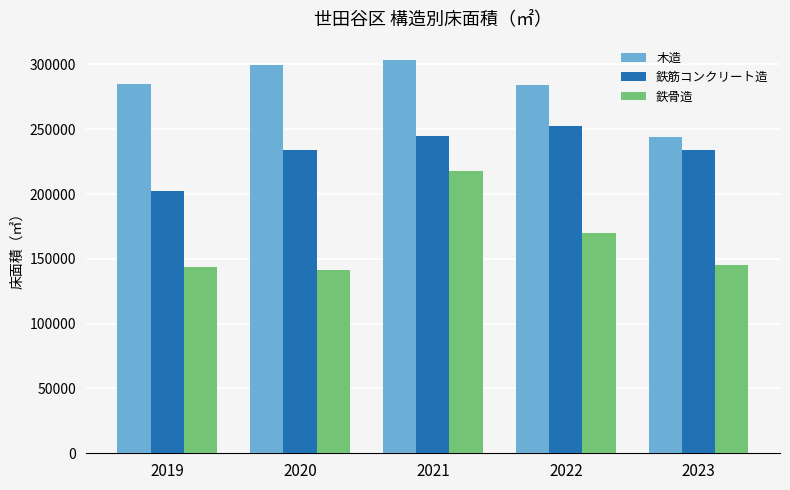

What is the highest value of the 木造 series?

303127